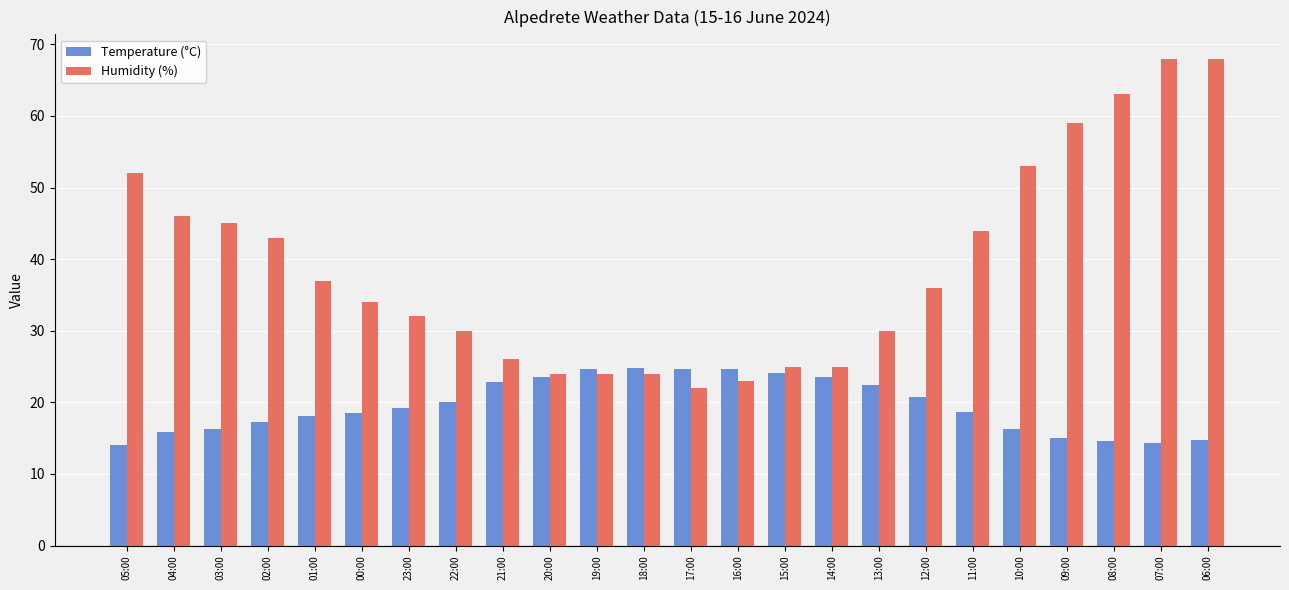

What is the difference between the maximum and minimum values in the Temperature (°C) series?

10.7